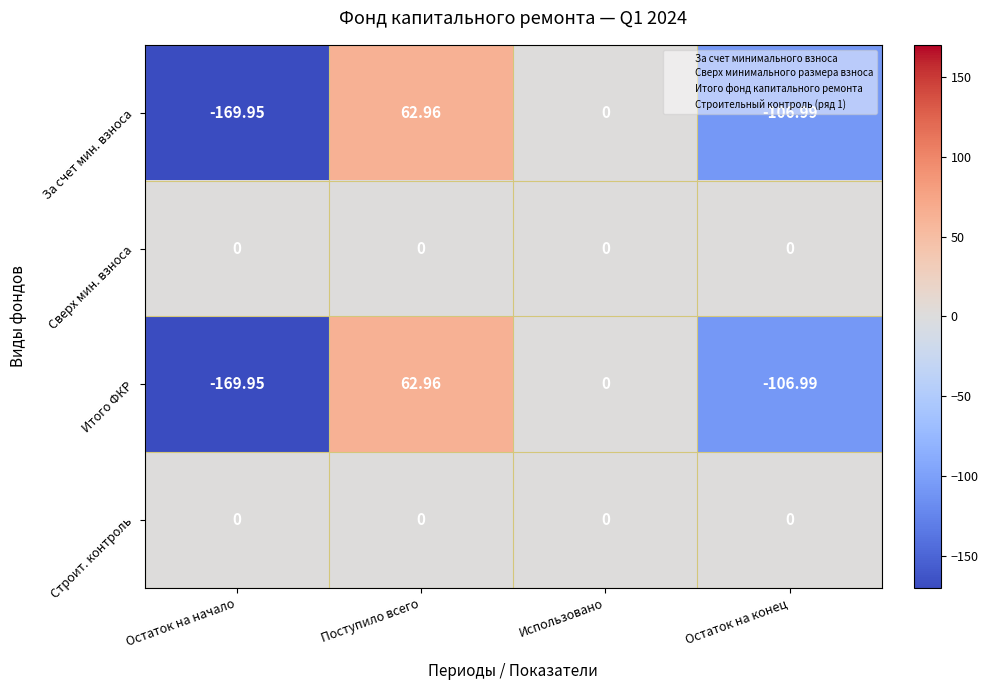

At which category is the sum across all series the highest?

Поступило всего